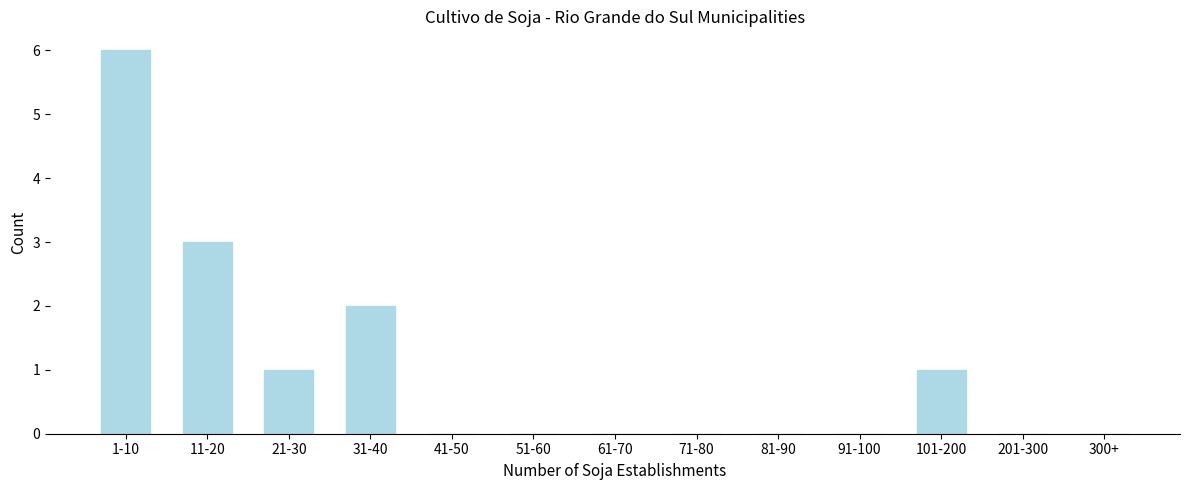

Reading left to right, transcribe all the data shown in this chart.

1-10=6	11-20=3	21-30=1	31-40=2	41-50=0	51-60=0	61-70=0	71-80=0	81-90=0	91-100=0	101-200=1	201-300=0	300+=0